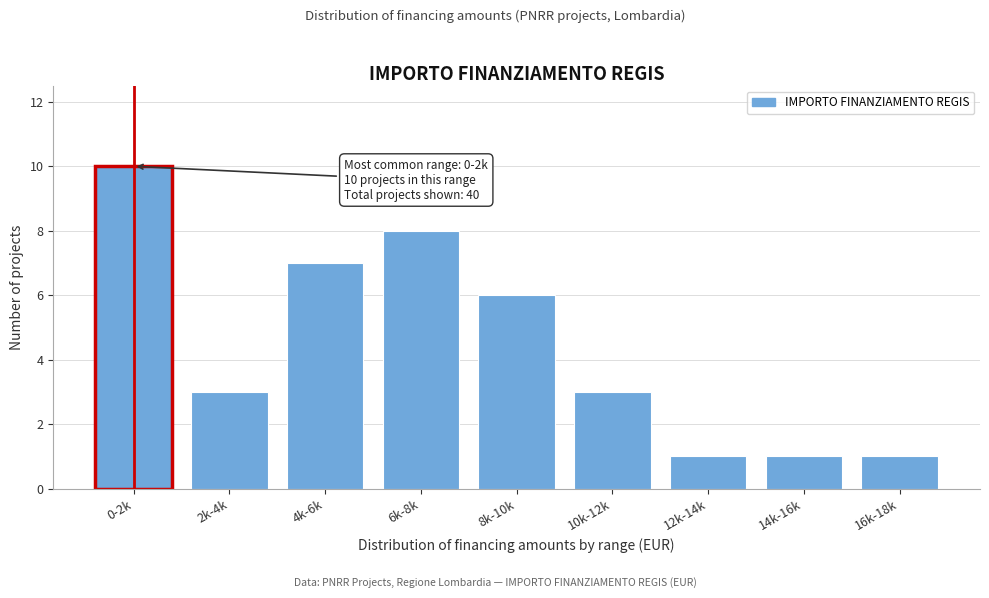

Reading left to right, extract all data points from this chart.

10	3	7	8	6	3	1	1	1